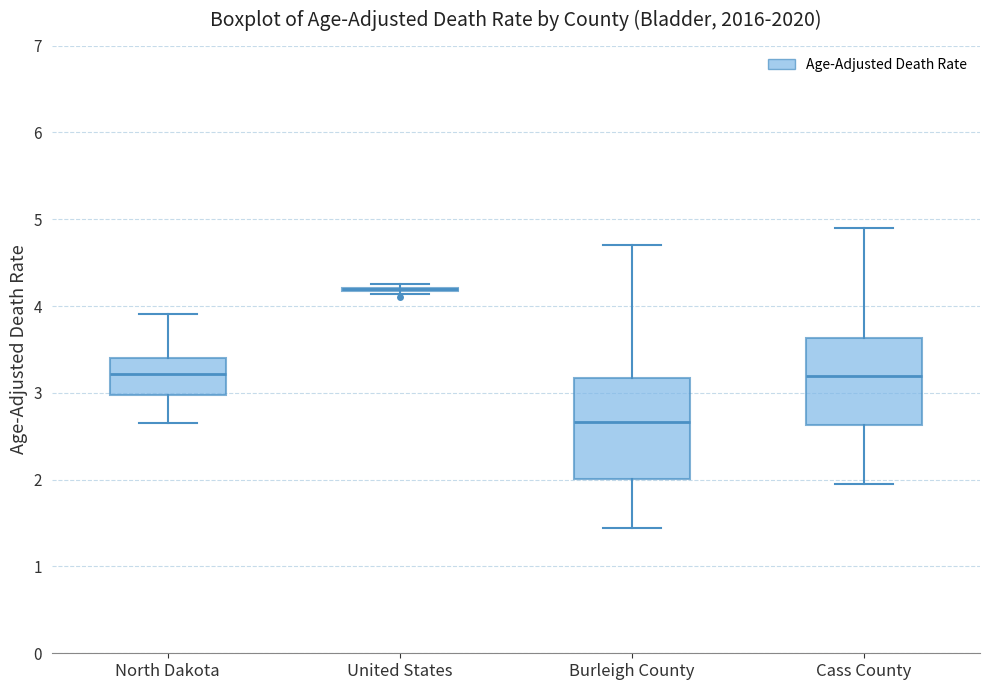

Which box is the tallest, from its lower edge to its upper edge?

Burleigh County